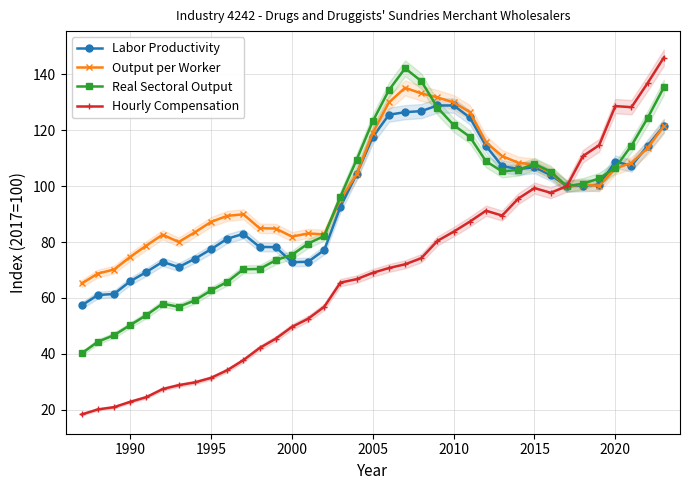

Rank the series by their maximum value, from lowest to highest.

Labor Productivity, Output per Worker, Real Sectoral Output, Hourly Compensation